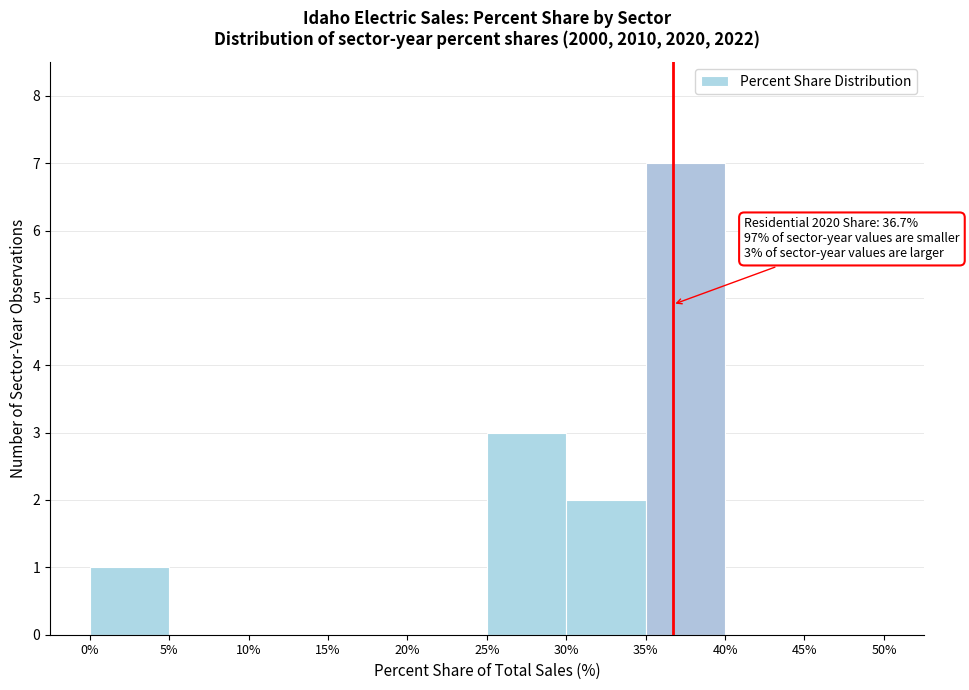

Which range on the x-axis has the tallest bar?

35% to 40%